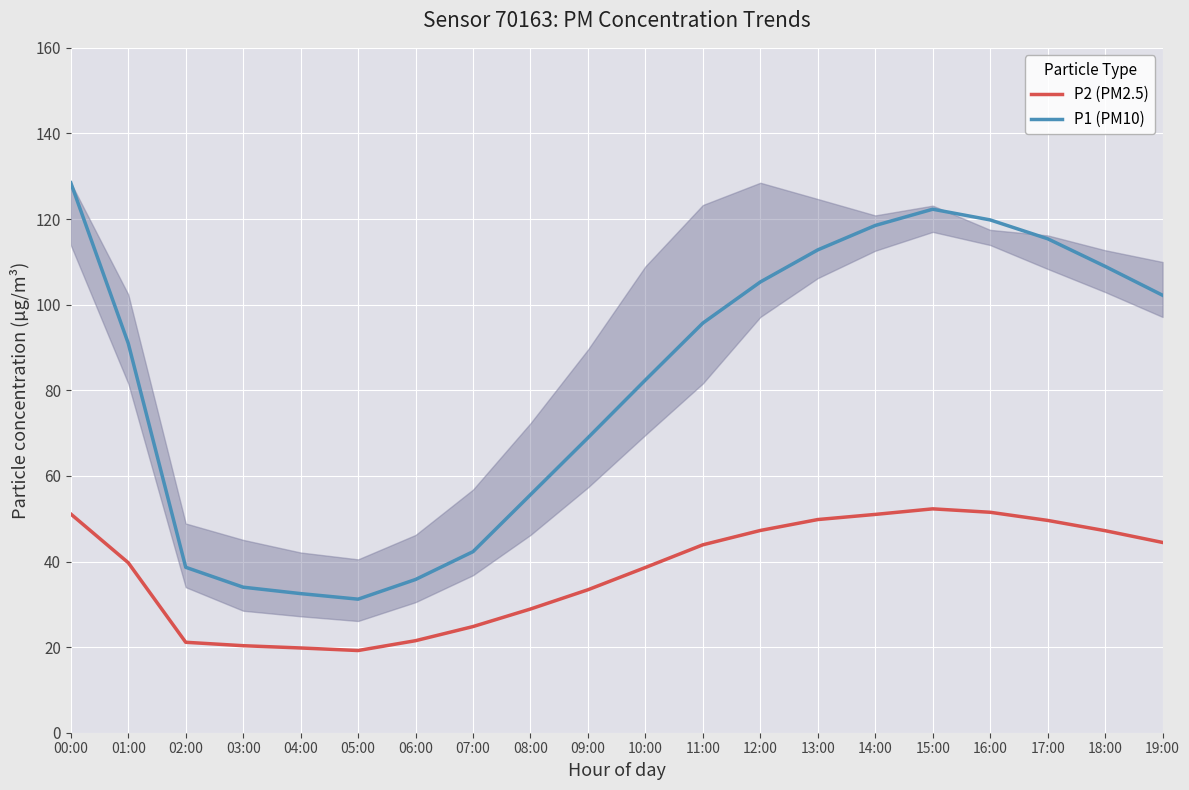

True or false: P2 (PM2.5) has a value of 28.9 at 08:00.

True